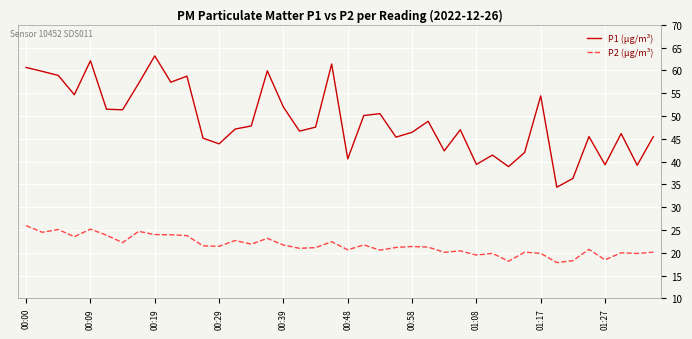

Rank the series by their maximum value, from highest to lowest.

P1 (µg/m³), P2 (µg/m³)